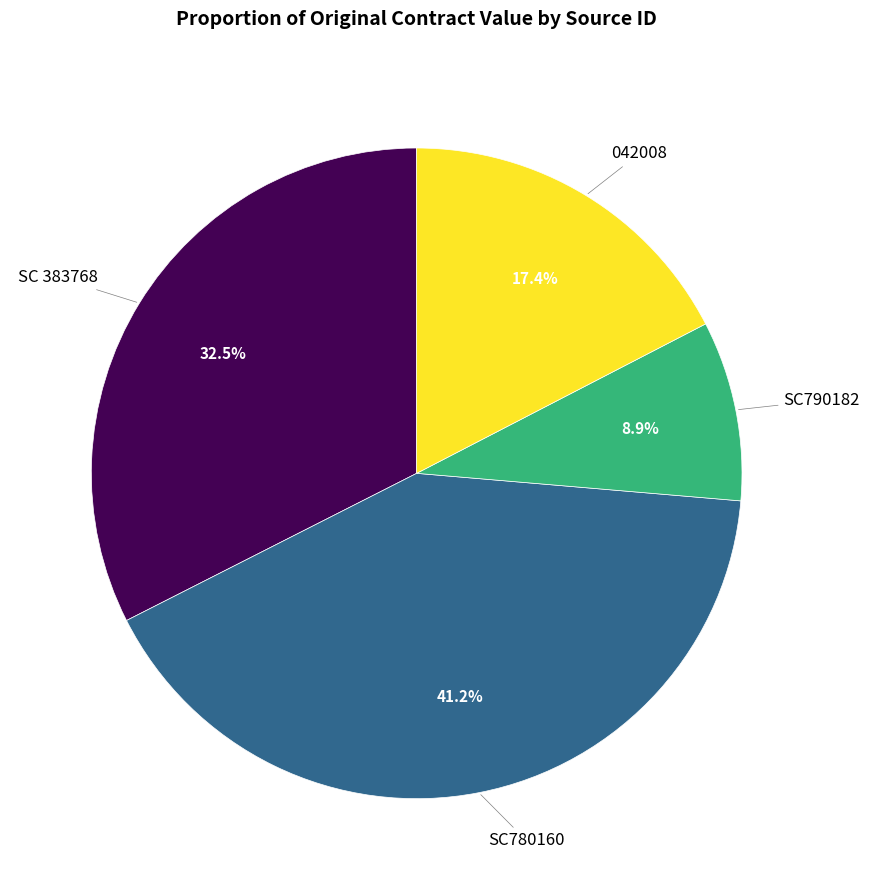

Is there a majority slice in this chart?

No